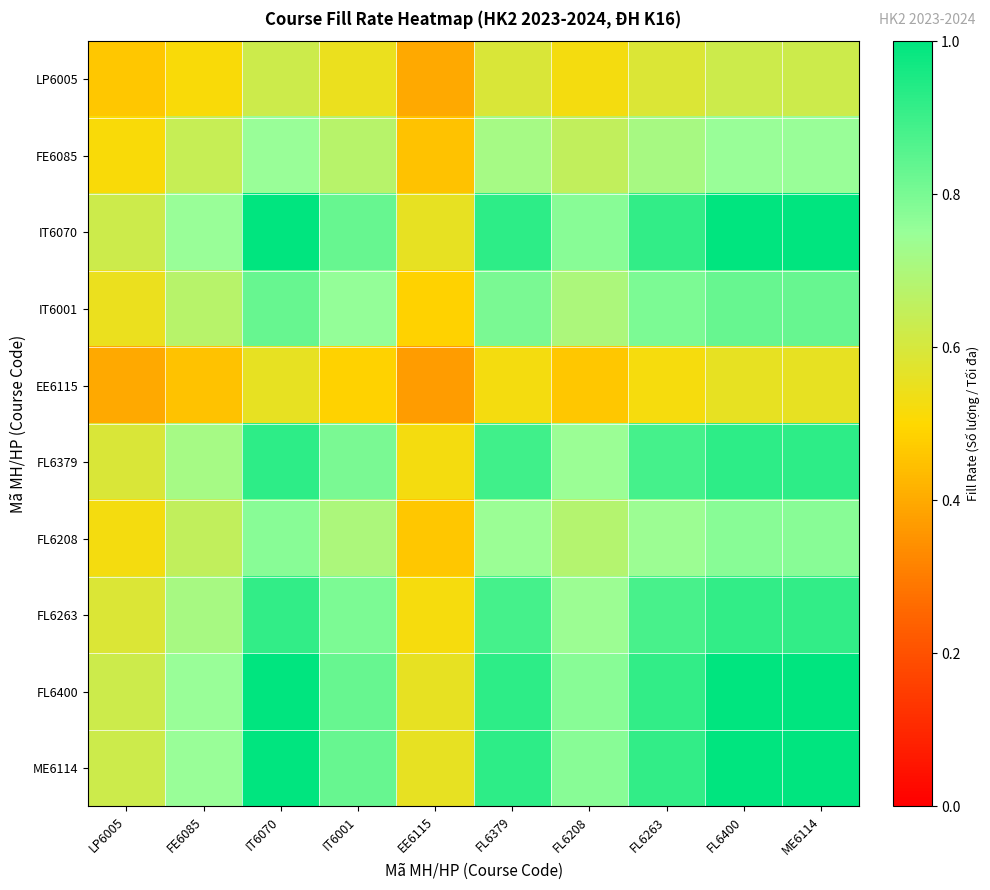

At which category is the sum across all series the highest?

IT6070